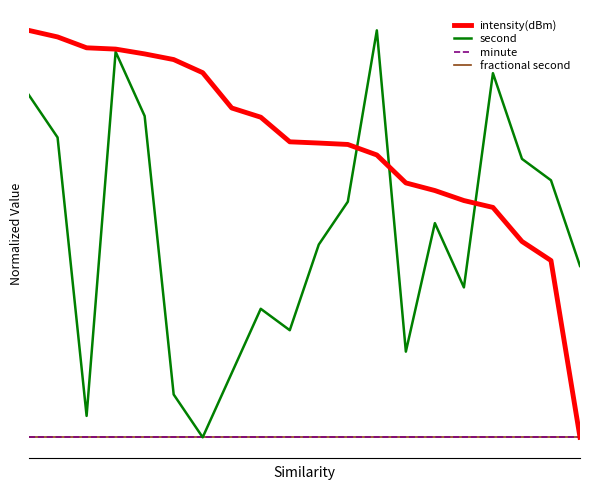

Reading left to right, what are all the values shown in this chart?

intensity(dBm): 1.0	1.0	1.0	1.0	0.9	0.9	0.9	0.8	0.8	0.7	0.7	0.7	0.7	0.6	0.6	0.6	0.6	0.5	0.4	0.0
second: 0.8	0.7	0.1	0.9	0.8	0.1	0.0	0.2	0.3	0.3	0.5	0.6	1.0	0.2	0.5	0.4	0.9	0.7	0.6	0.4
minute: 0.0	0.0	0.0	0.0	0.0	0.0	0.0	0.0	0.0	0.0	0.0	0.0	0.0	0.0	0.0	0.0	0.0	0.0	0.0	0.0
fractional second: 0.0	0.0	0.0	0.0	0.0	0.0	0.0	0.0	0.0	0.0	0.0	0.0	0.0	0.0	0.0	0.0	0.0	0.0	0.0	0.0